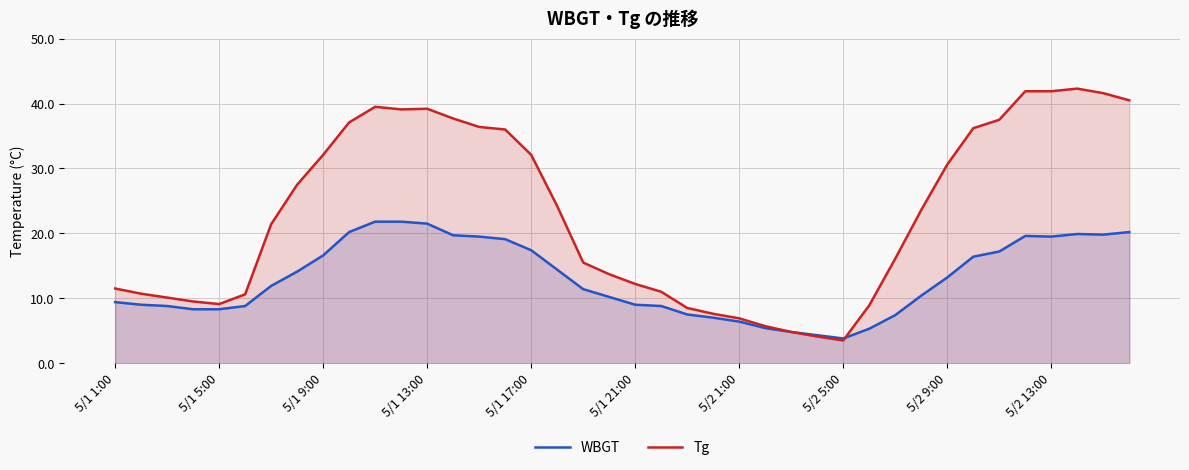

What is the value of the Tg point at the 9th from the left?

32.1